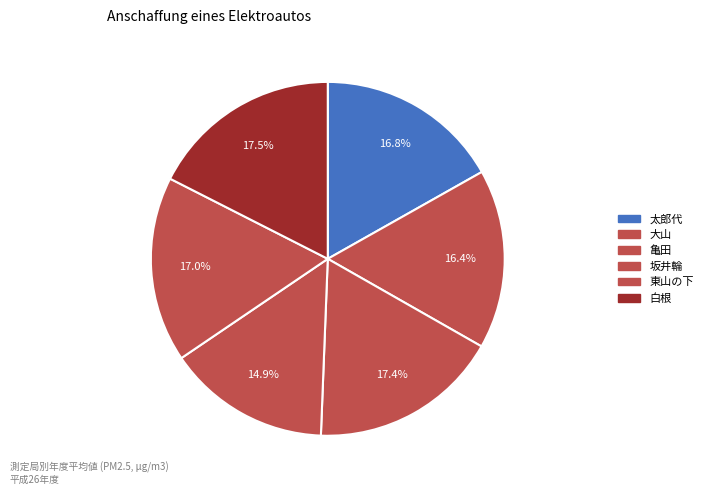

Count the number of slices in the pie.

6